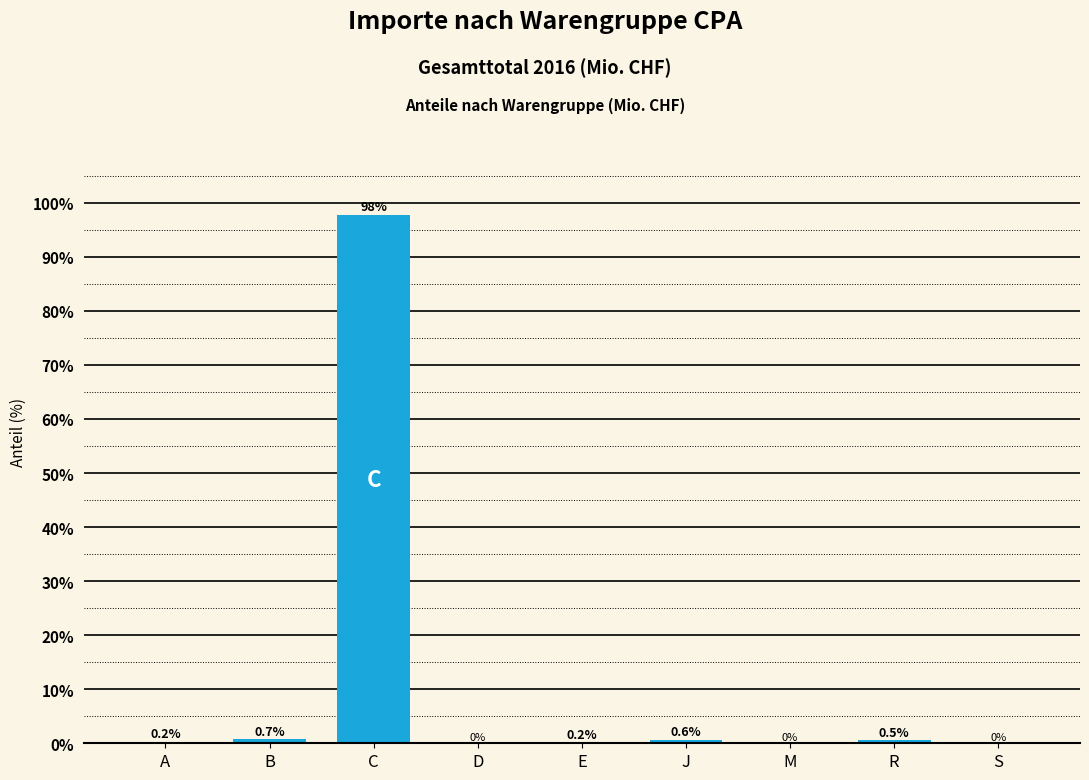

What is the greatest value displayed?

97.7